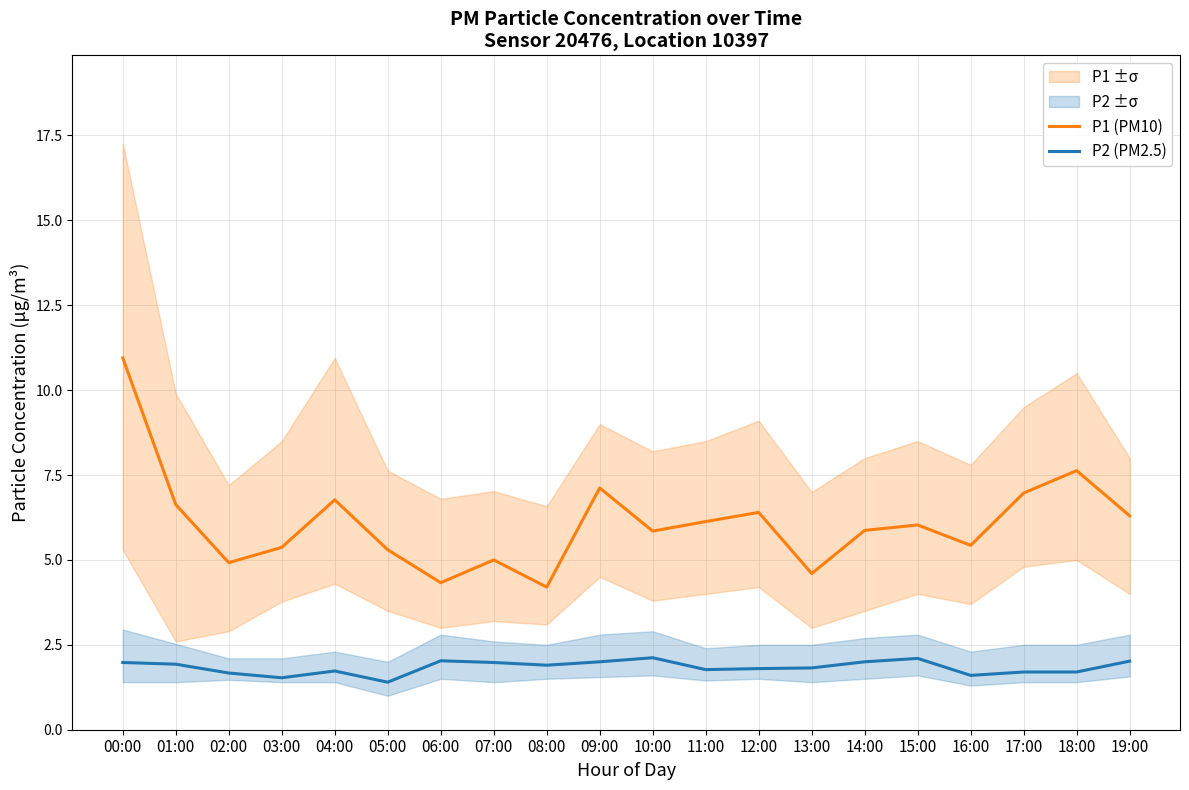

True or false: P2 (PM2.5) and P1 (PM10) cross at least once.

False